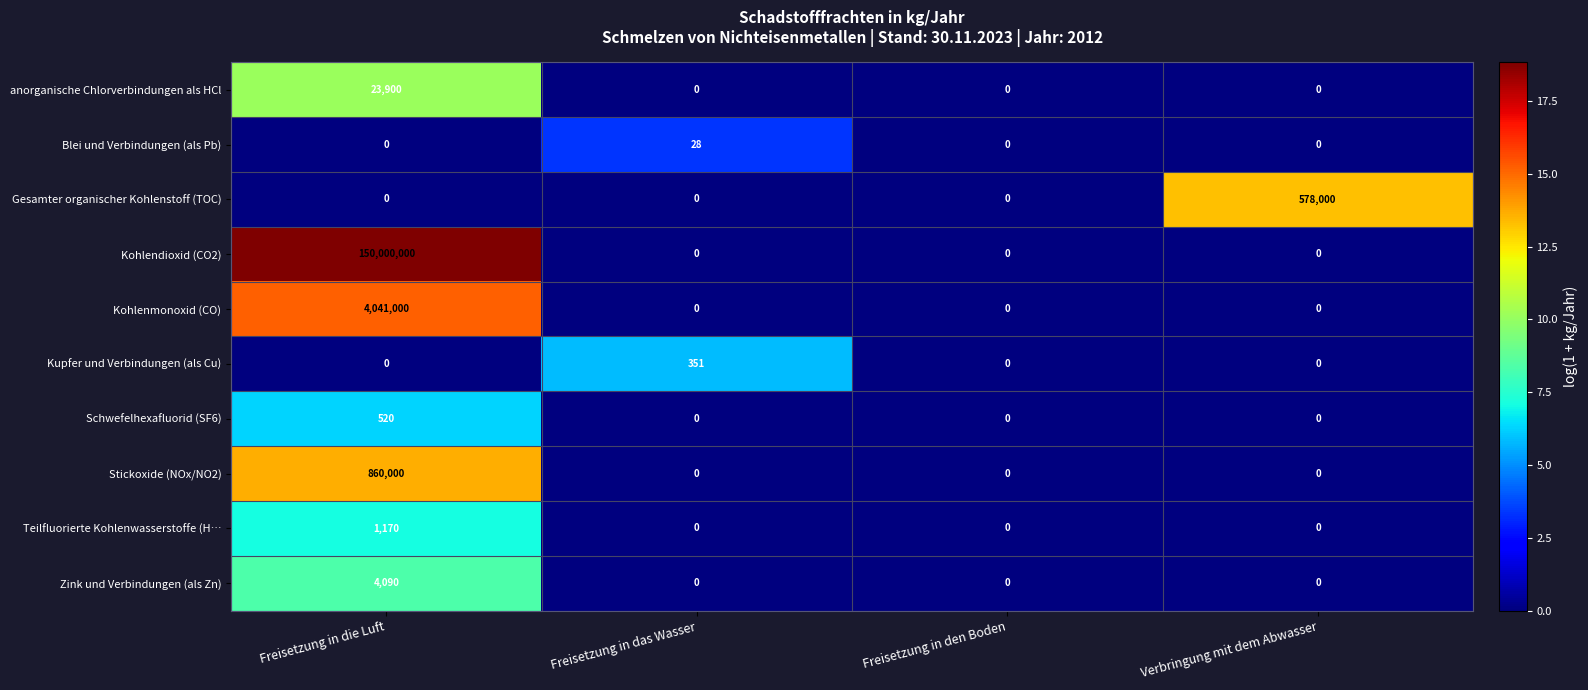

What is the total value across all series at Freisetzung in die Luft?

154930680